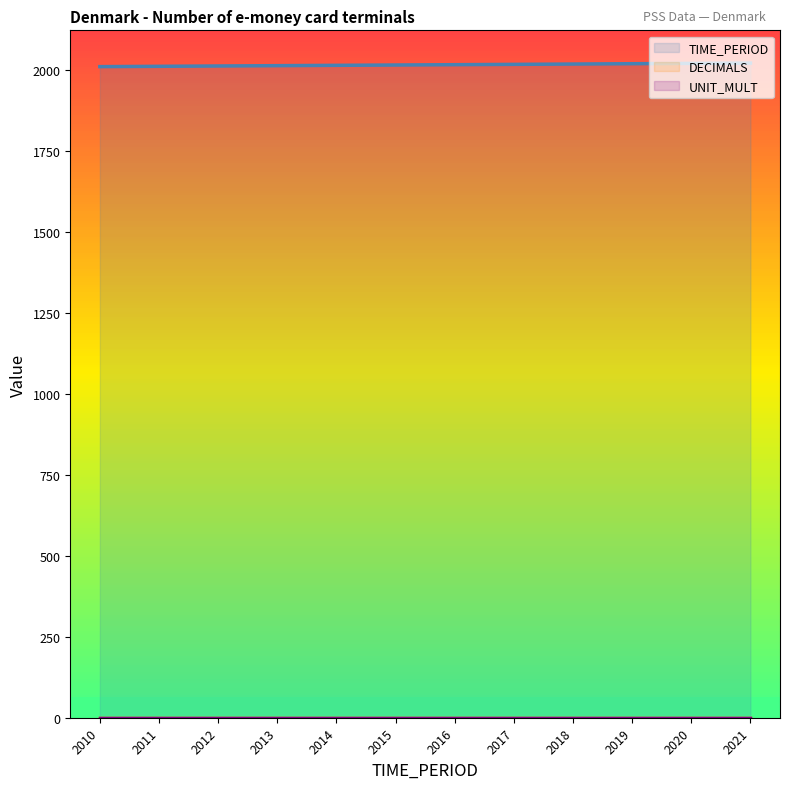

At which label does TIME_PERIOD reach its peak?

2021